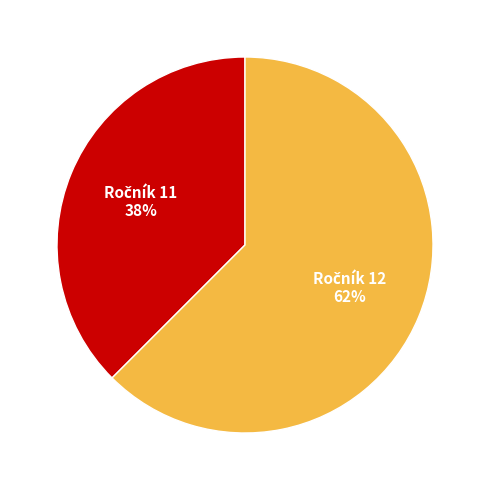

Is there any slice that represents more than half of the pie?

Yes